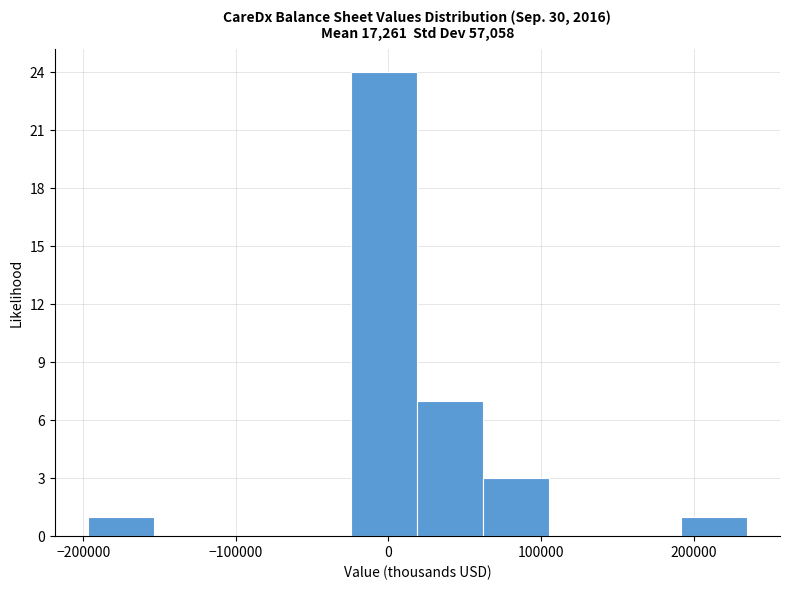

Which range on the x-axis has the tallest bar?

-20000 to 20000